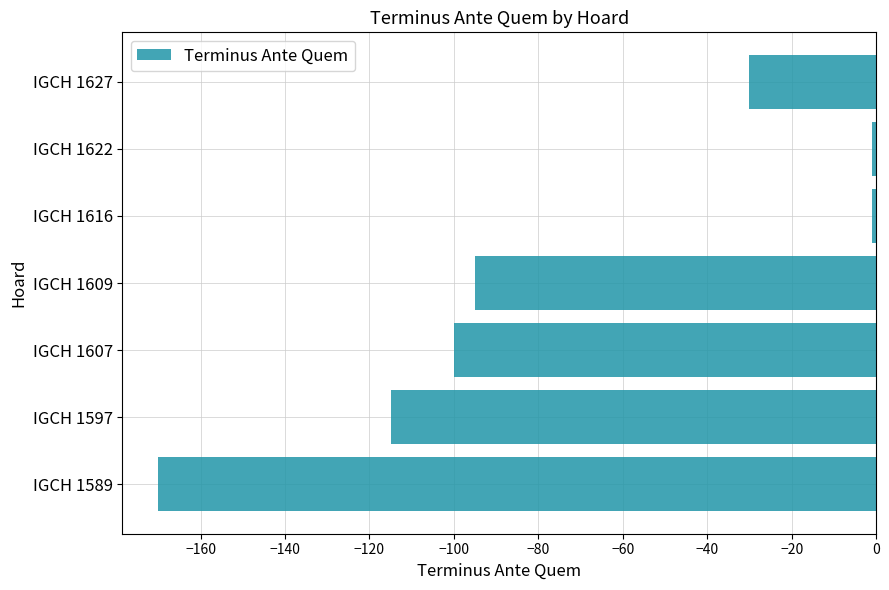

At which label is the value closest to -85?

IGCH 1609